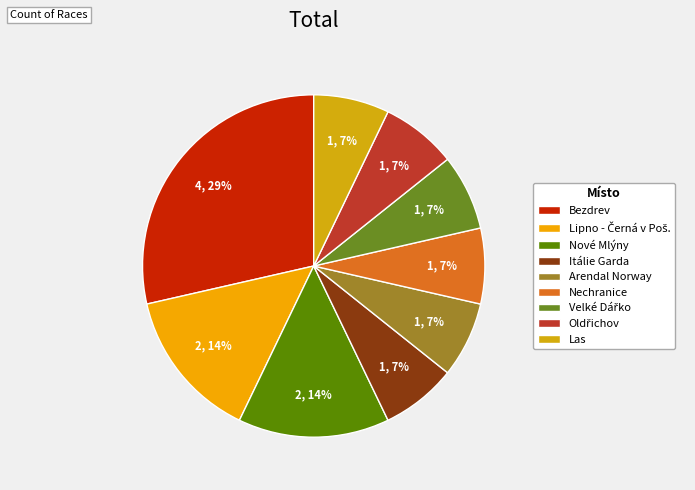

True or false: Lipno - Černá v Poš. accounts for 14% of the total.

True